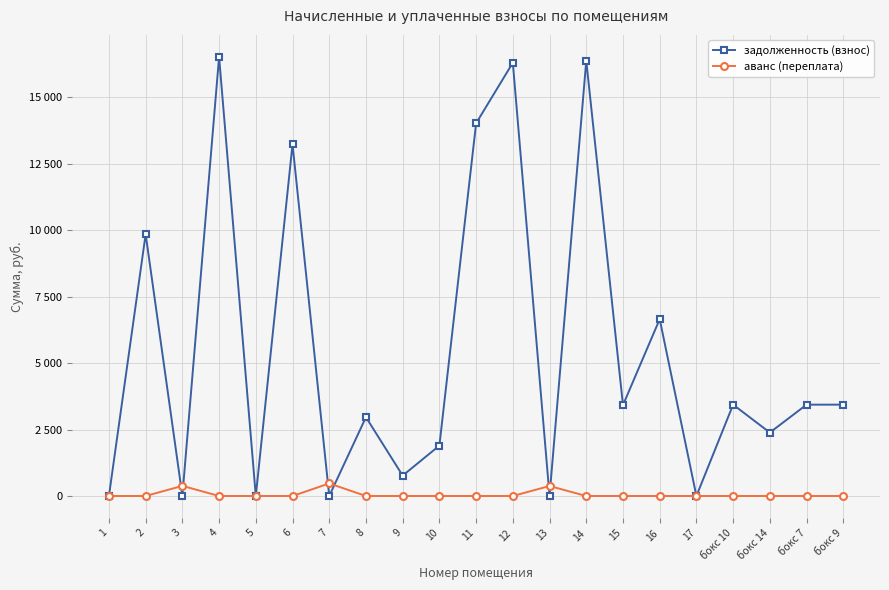

Between 9 and 10, which series saw the biggest shift?

задолженность (взнос)